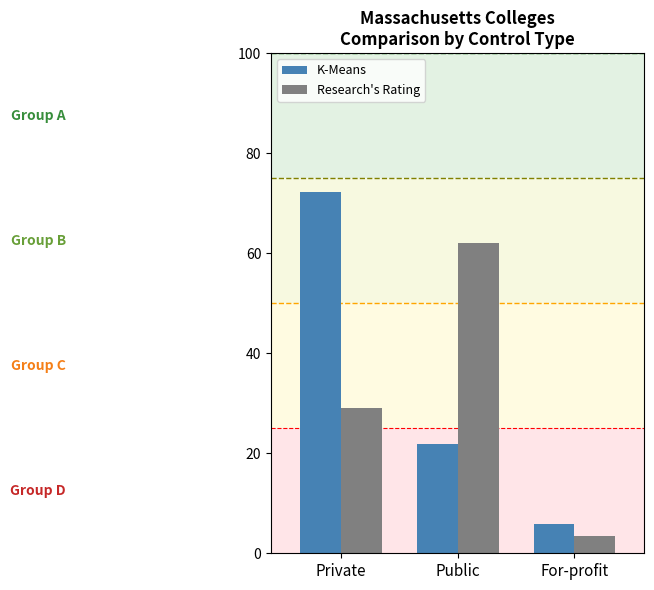

Is the value of Research's Rating at Private greater than the value of K-Means at Public?

Yes